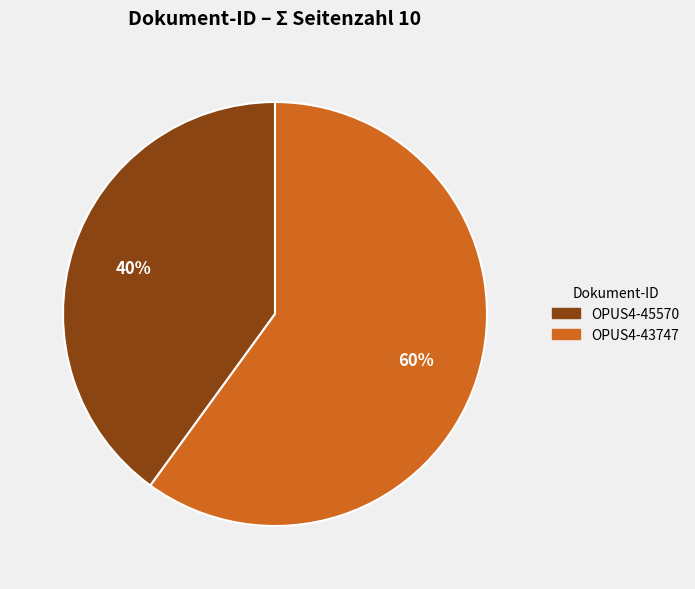

Do OPUS4-45570 and OPUS4-43747 together represent more than half of the pie?

Yes